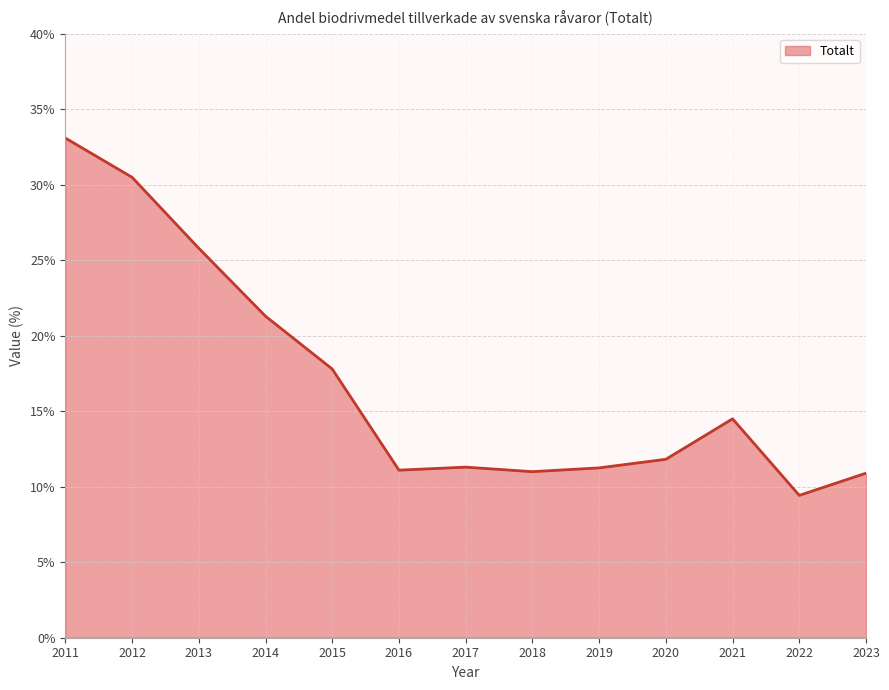

What is the ratio of the value at 2019 to the value at 2016?

1.0